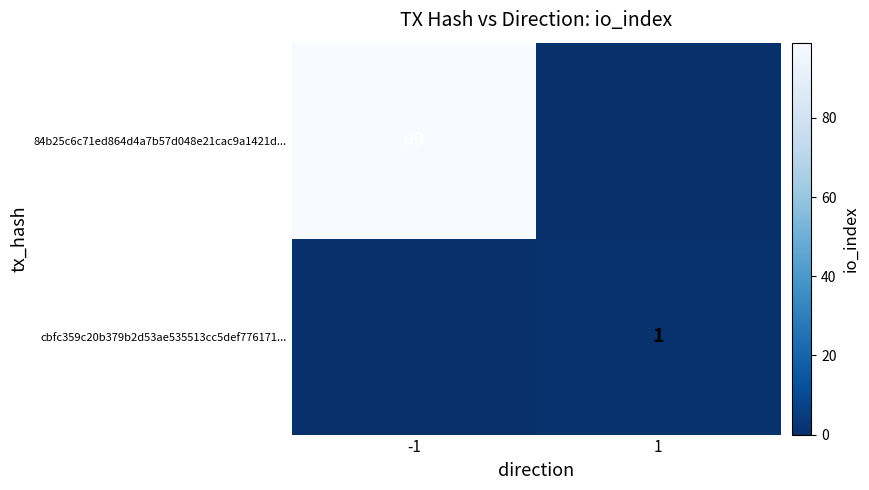

How many categories are shown in the chart?

2